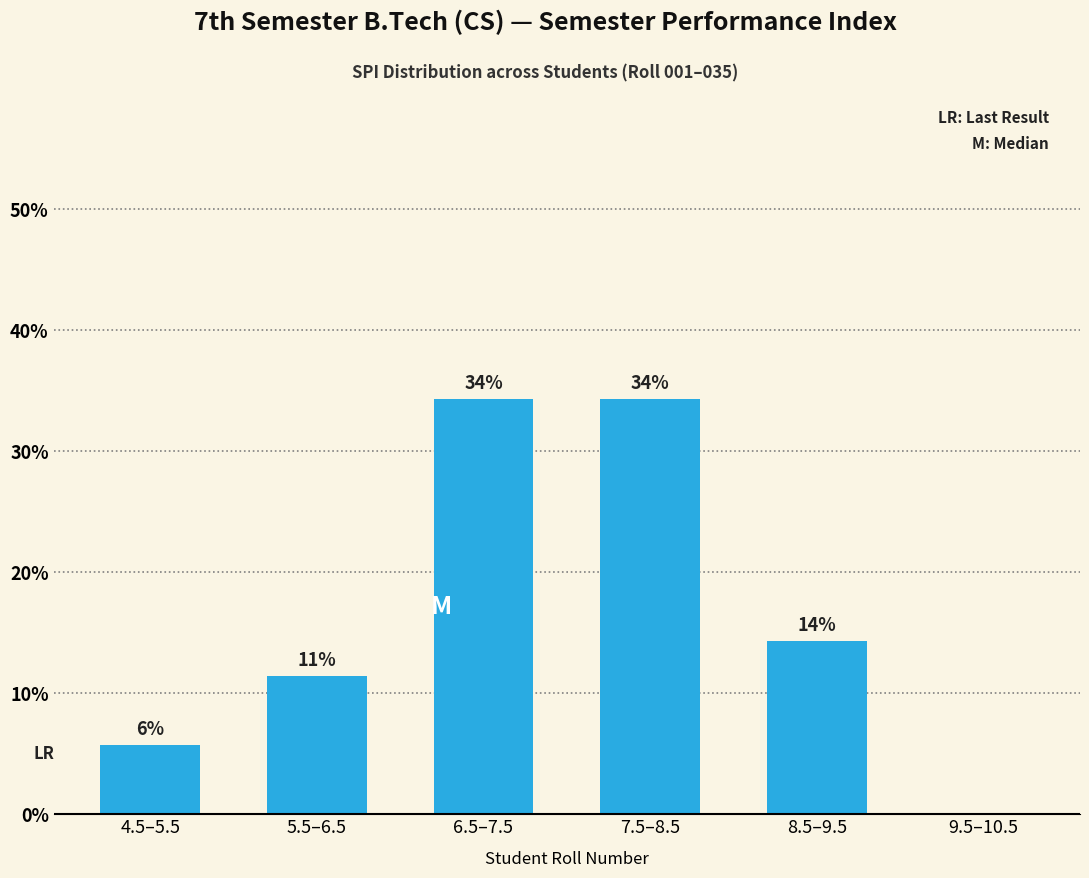

Count the number of data series in this chart.

1